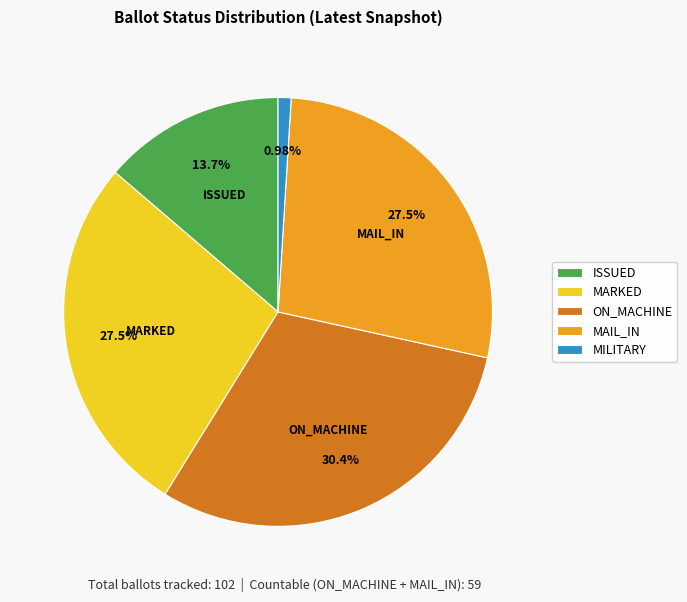

Do ISSUED and MILITARY together represent more than half of the pie?

No